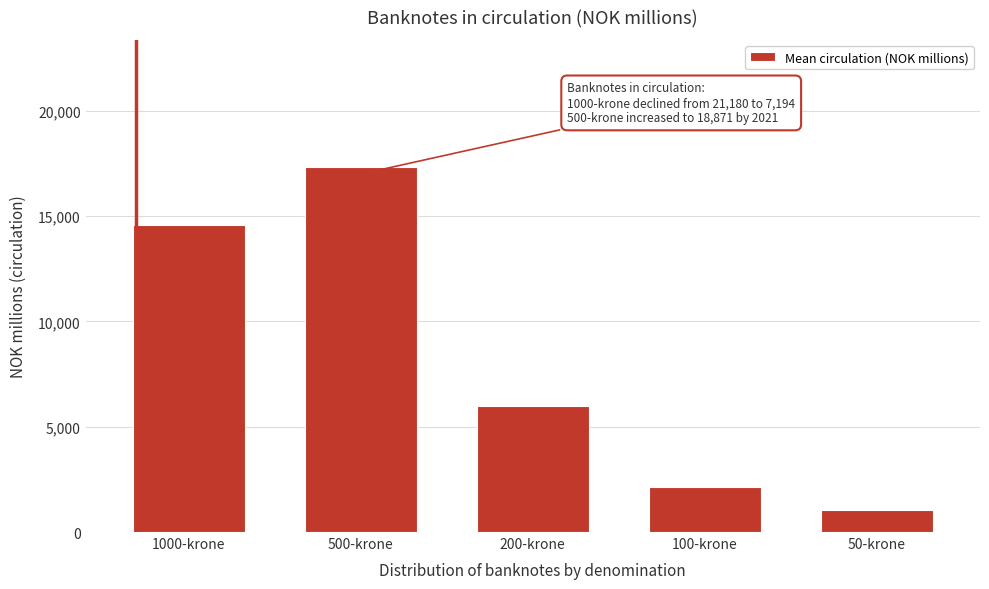

Reading left to right, extract all data points from this chart.

1000-krone=14596.3	500-krone=17312.6	200-krone=5983.7	100-krone=2122.3	50-krone=1066.9